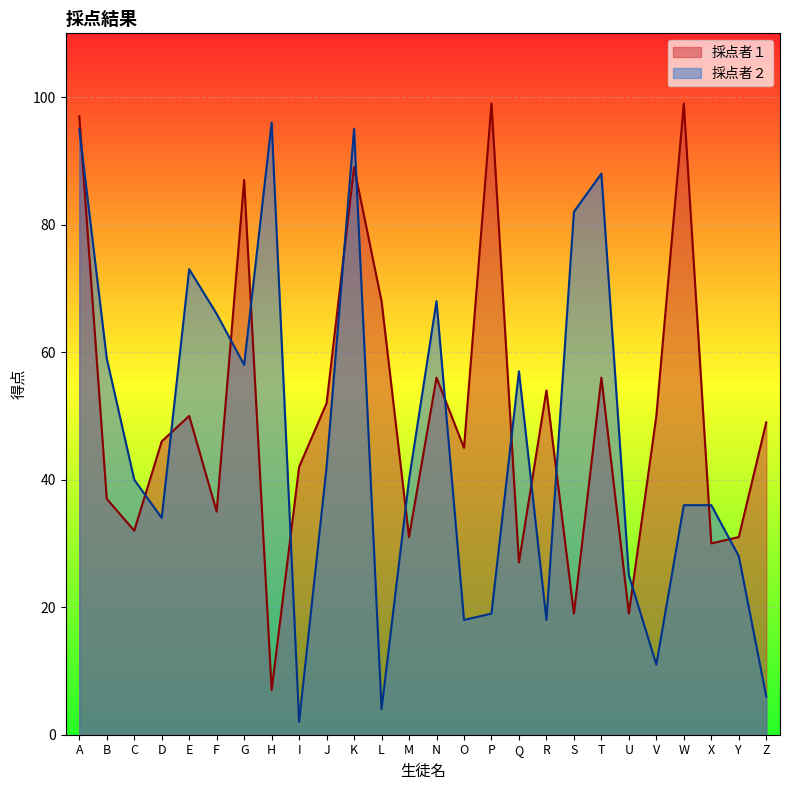

At which label does 採点者２ first exceed 40?

A